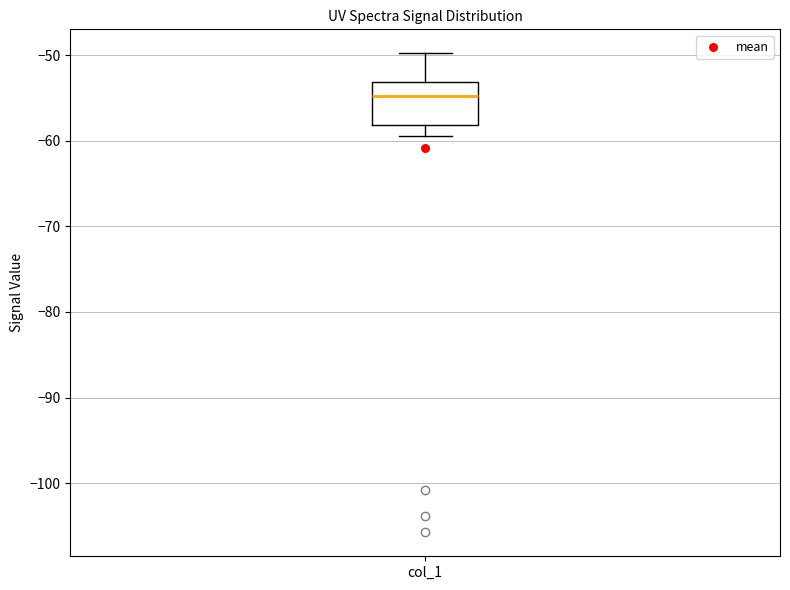

Read this box plot against the y-axis: the position of the median line, the range covered by the box, and the ends of both whiskers. The values are not printed on the chart, so give them approximately, as read against the axis.

median -55, box -58 to -53, whiskers -59 to -50